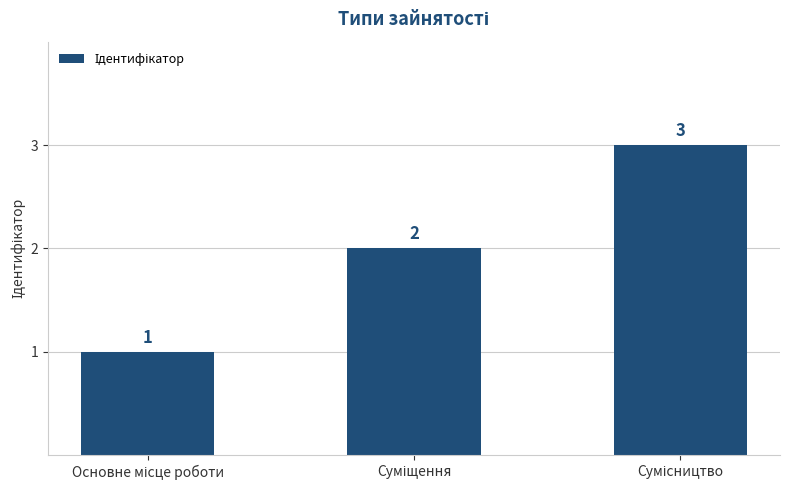

What is the greatest value displayed?

3